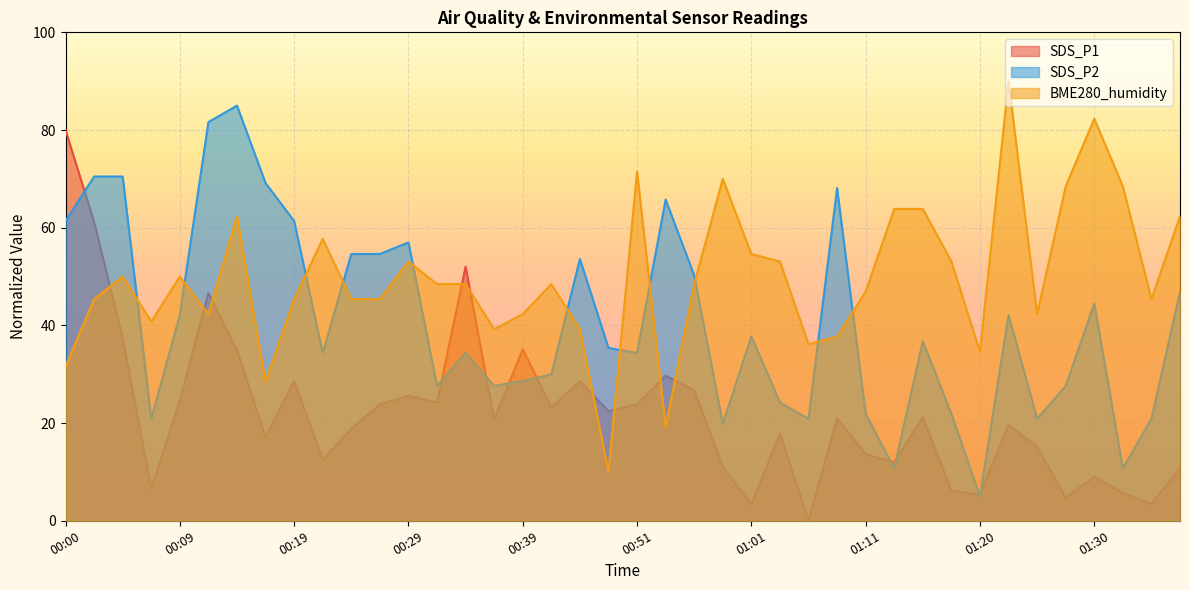

Where does the SDS_P1 series first go above 21?

00:00